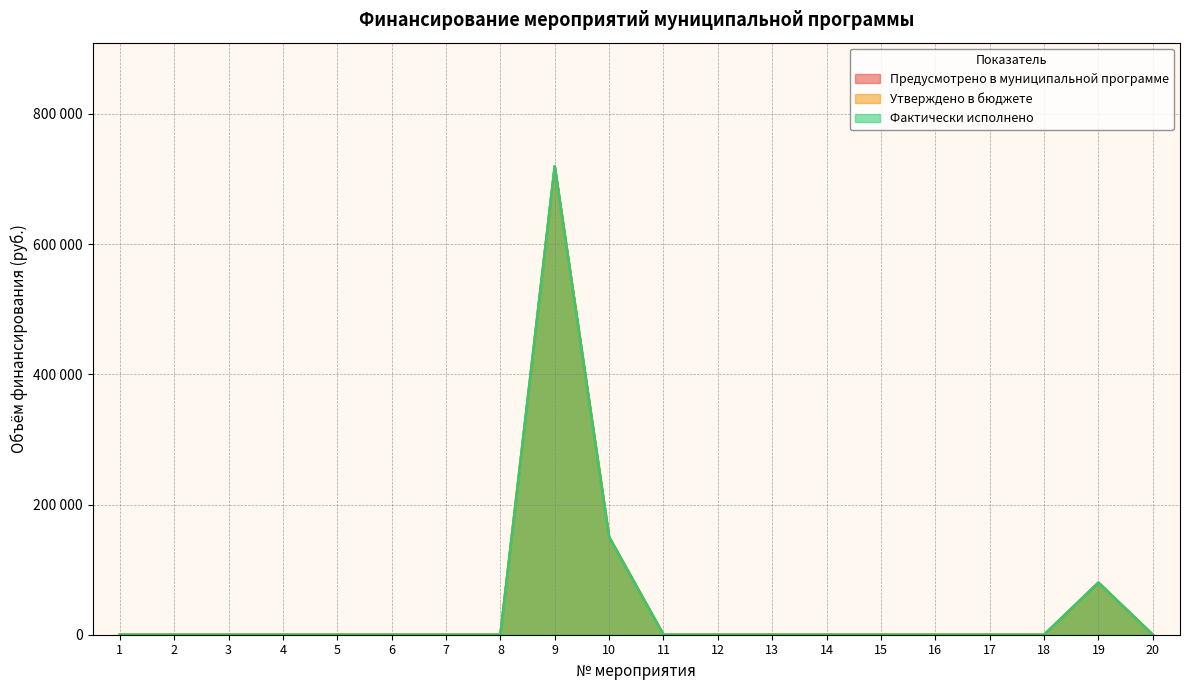

True or false: Утверждено в бюджете and Предусмотрено в муниципальной программе intersect in this chart.

False